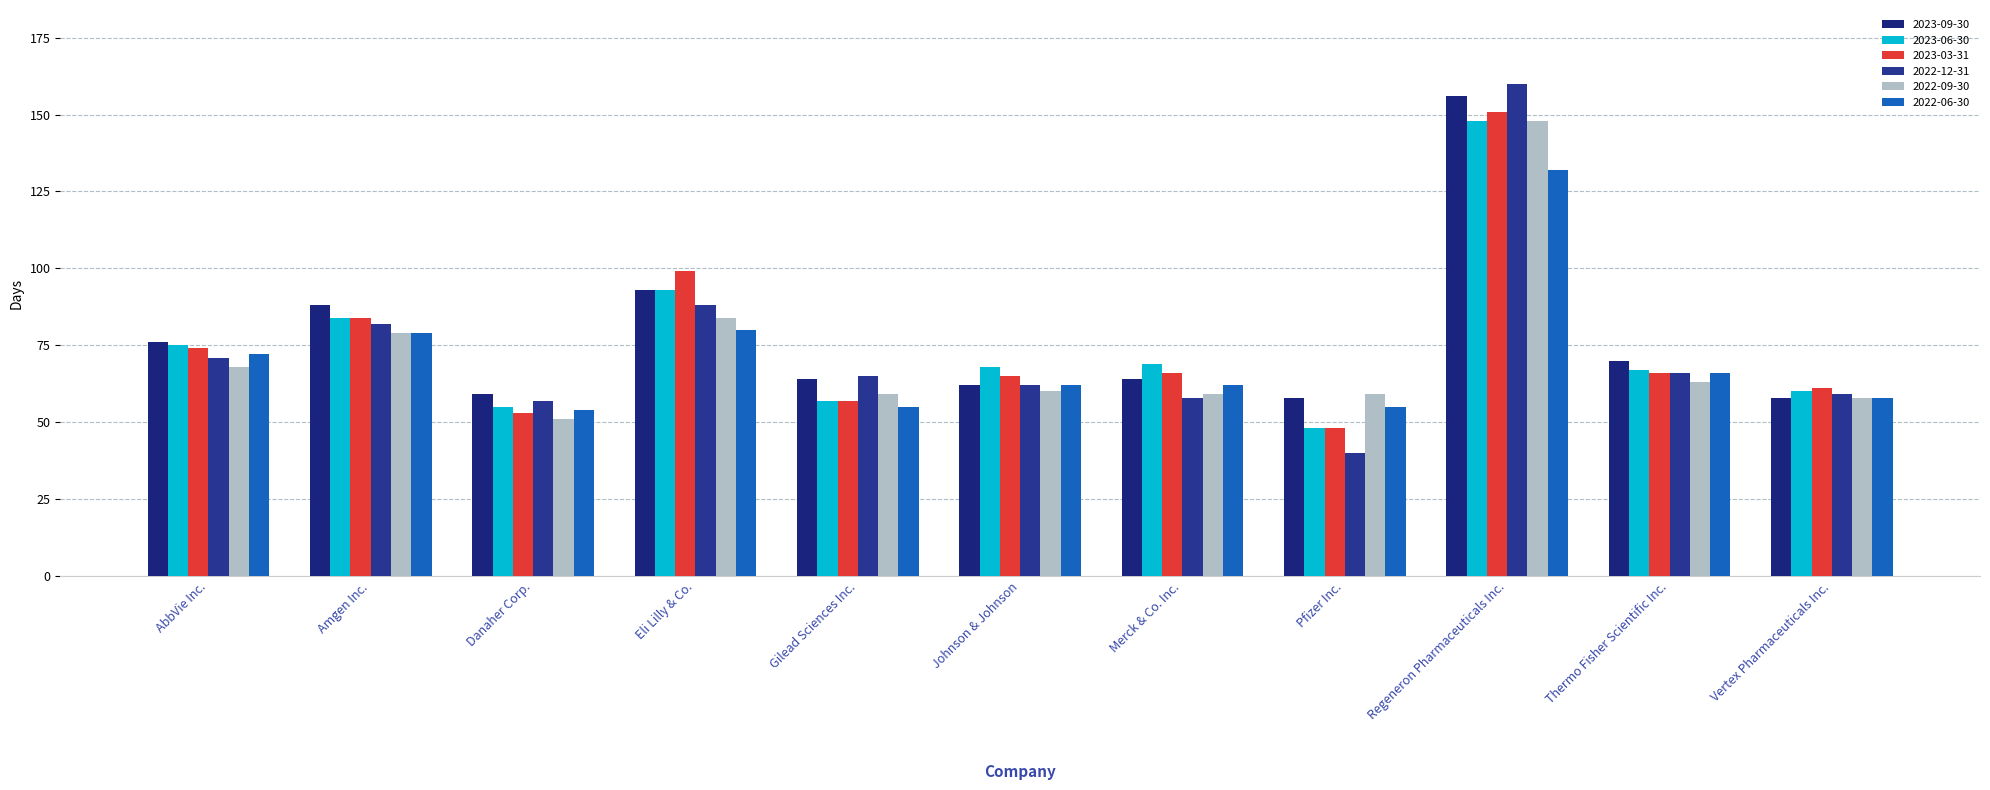

What is the sum of all 2023-03-31 values?

824